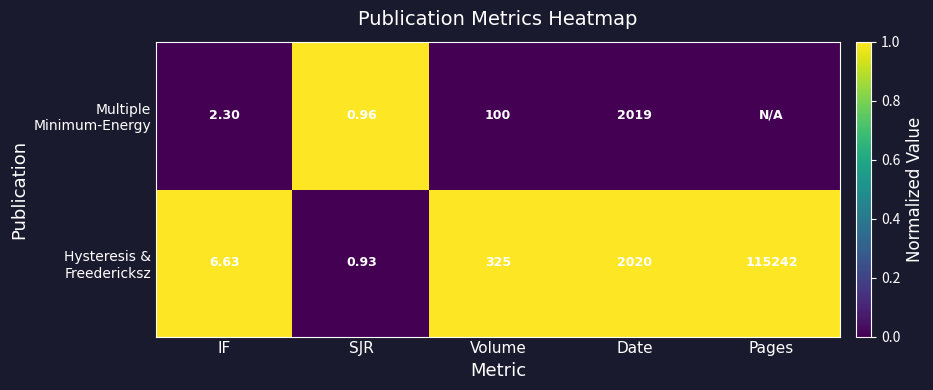

Between SJR and Volume, which is larger?

Volume